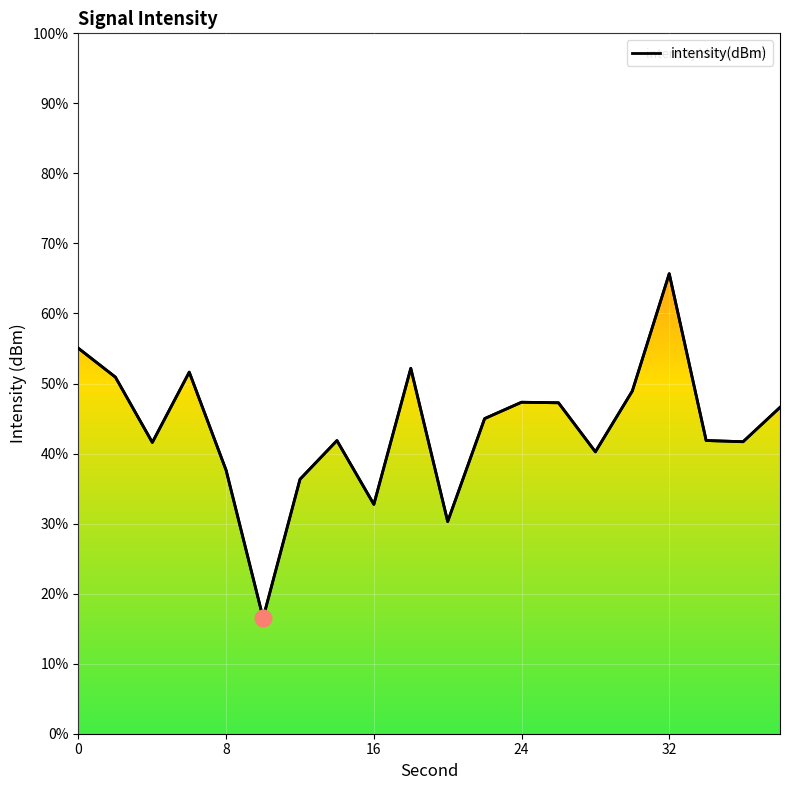

What is the sum of all values?

-2612.9